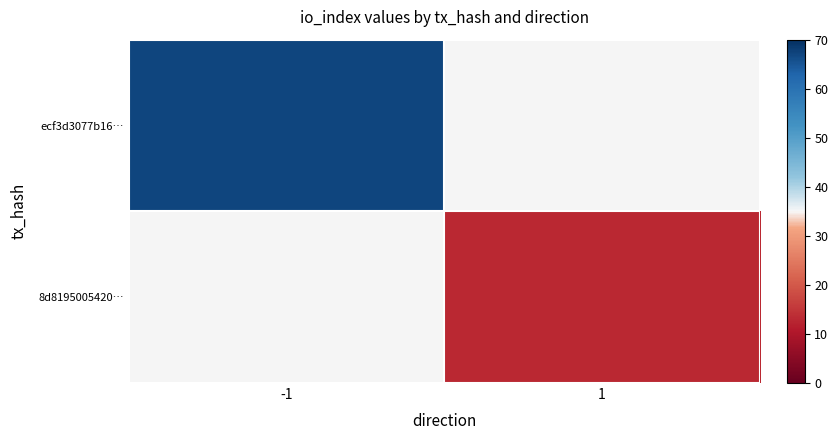

List the series in order of their peak value, highest first.

ecf3d3077b16…, 8d8195005420…